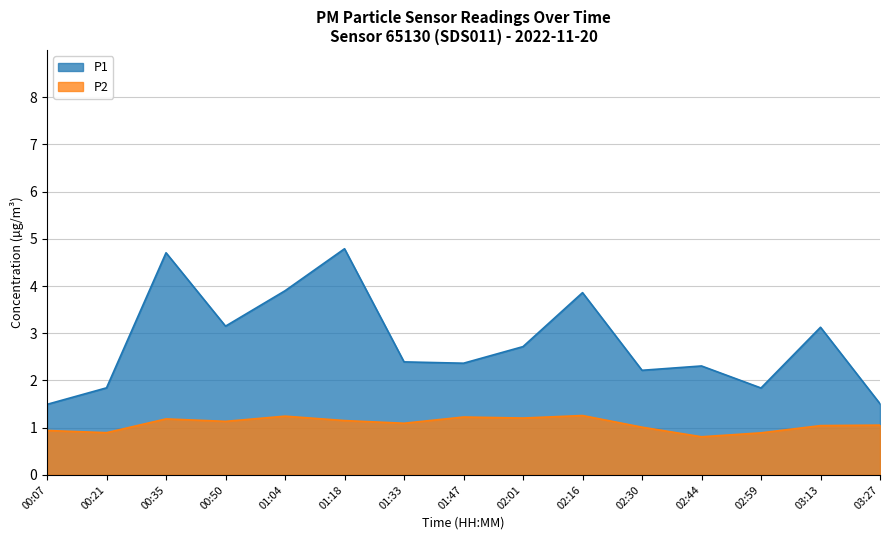

At how many categories does at least one series exceed 2?

11